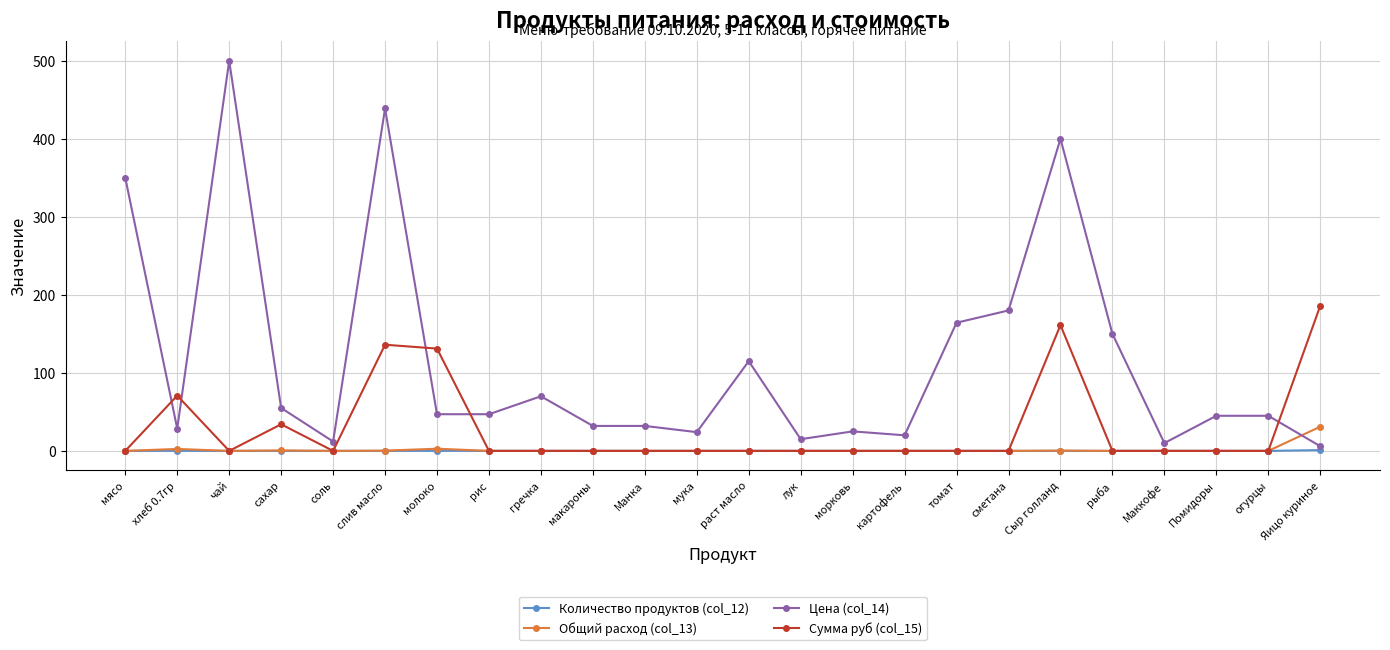

True or false: Сумма руб (col_15) and Цена (col_14) intersect in this chart.

True